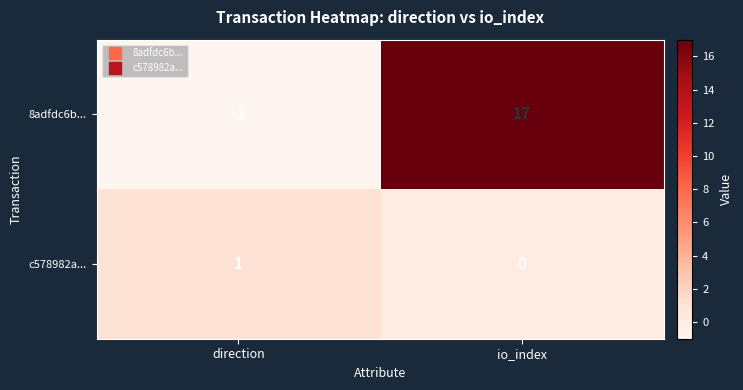

The 8adfdc6b... series shows -1 at direction. True or false?

True